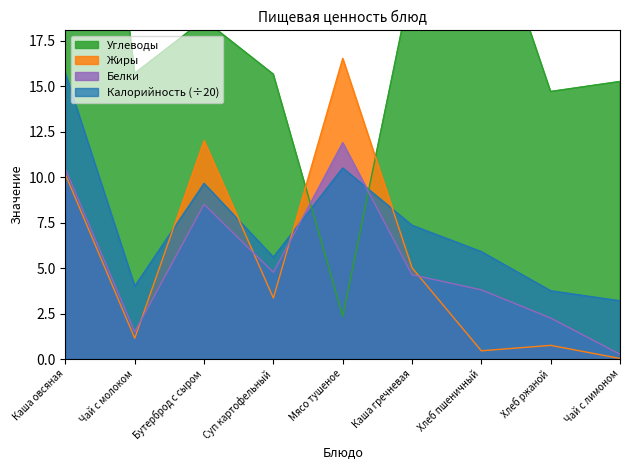

Which series has the largest total across all categories?

Углеводы